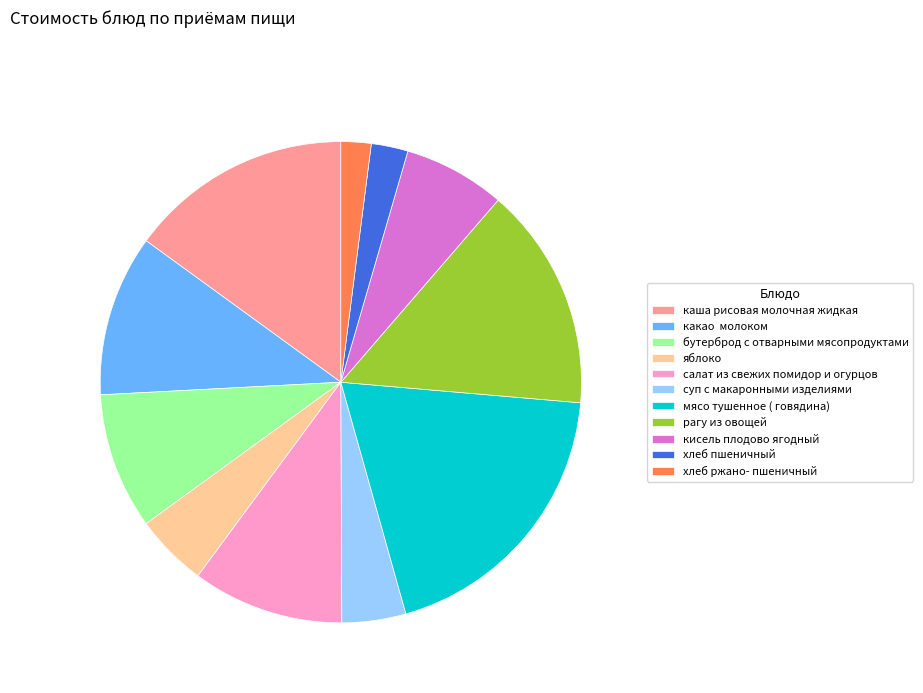

Which slice is the largest?

мясо тушенное ( говядина)